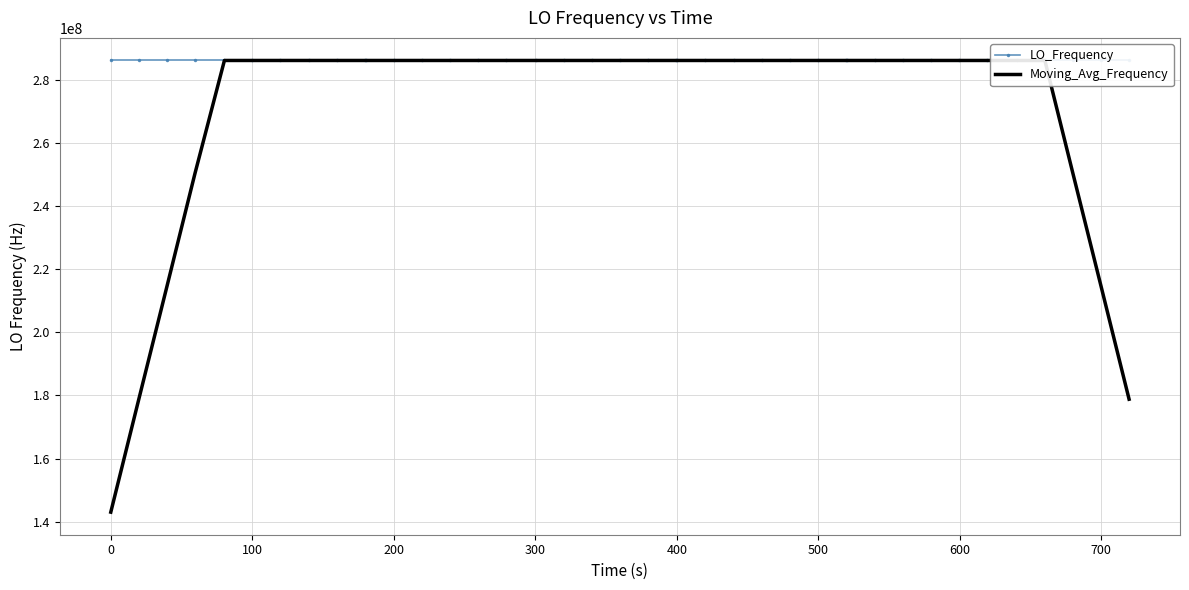

Which series has the largest total across all categories?

LO_Frequency